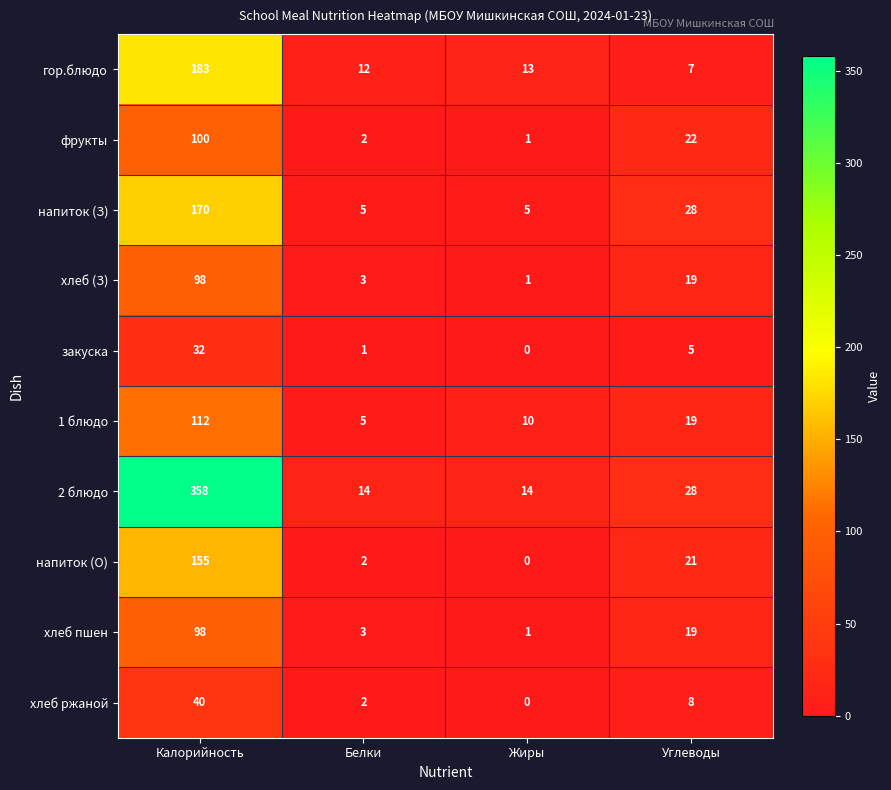

True or false: закуска has a value of 1 at Белки.

True